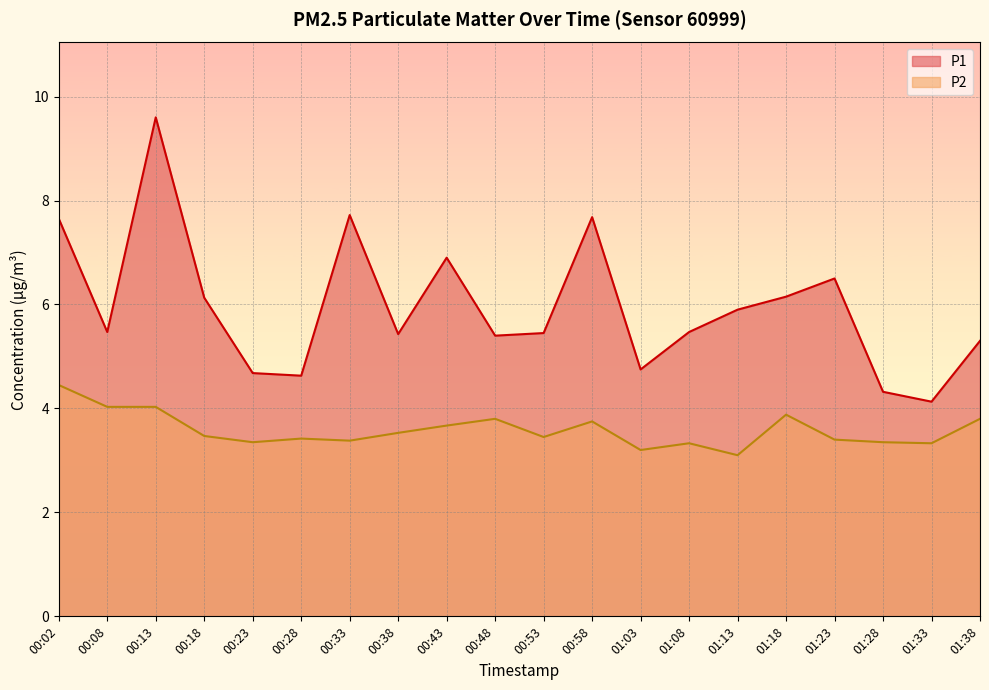

What is the smallest value displayed?

3.1